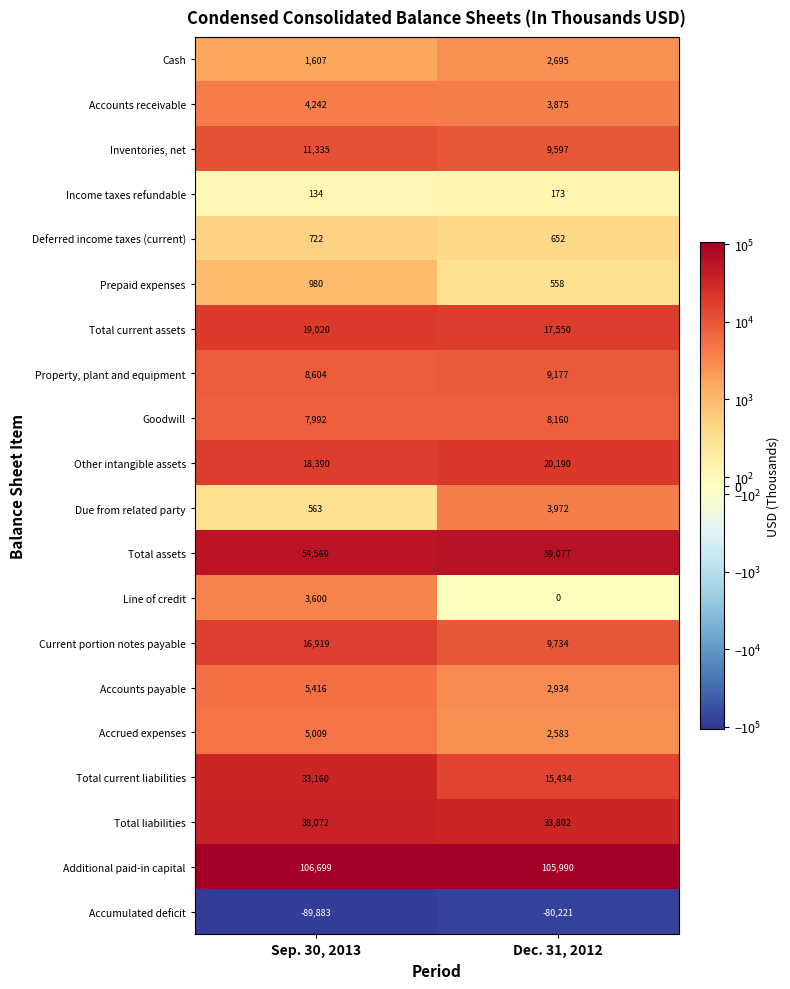

Is it true that Accrued expenses equals 1352 at Dec. 31, 2012?

False